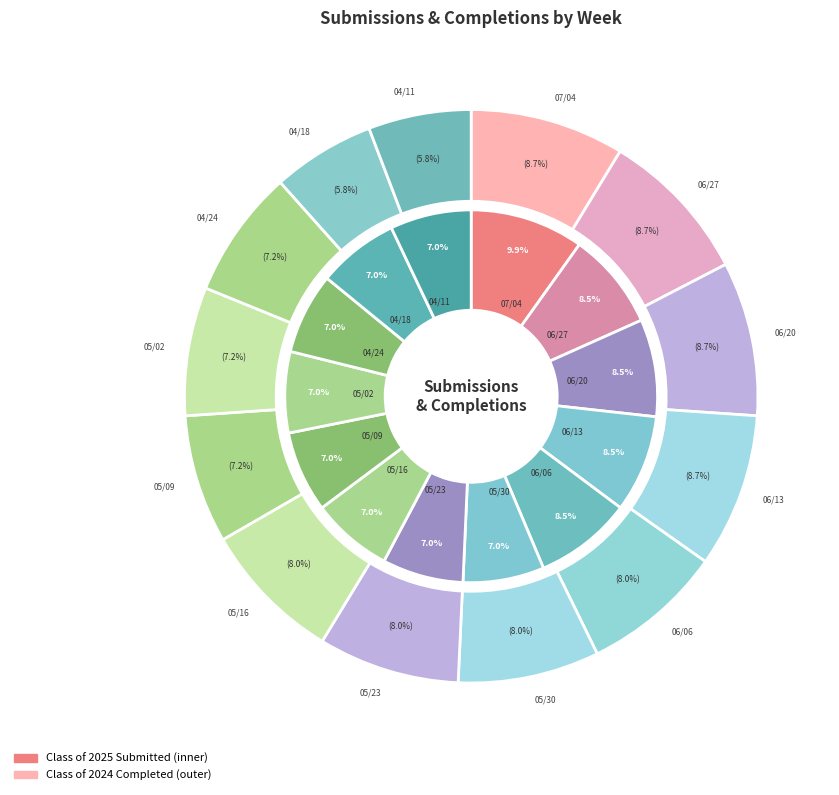

To the nearest percent, what is the average slice percentage?

8%